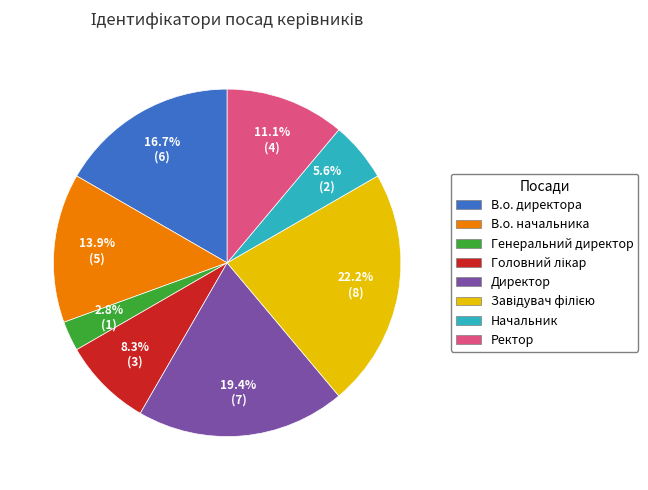

Which has a higher value, Ректор or В.о. директора?

В.о. директора